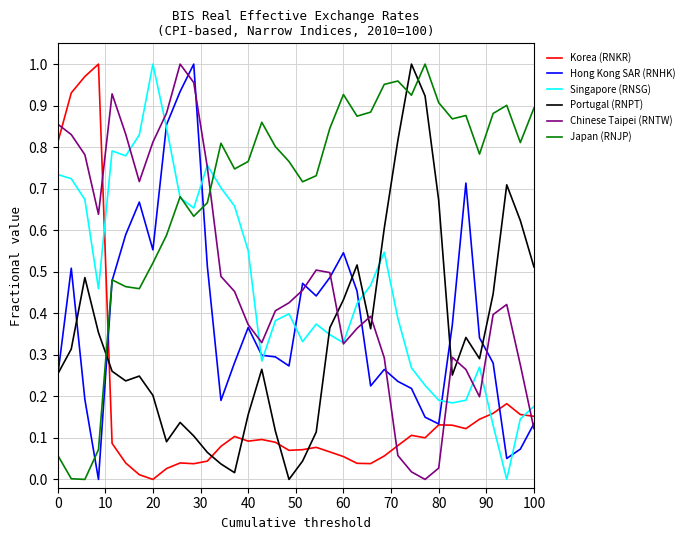

True or false: Korea (RNKR) and Portugal (RNPT) intersect in this chart.

True